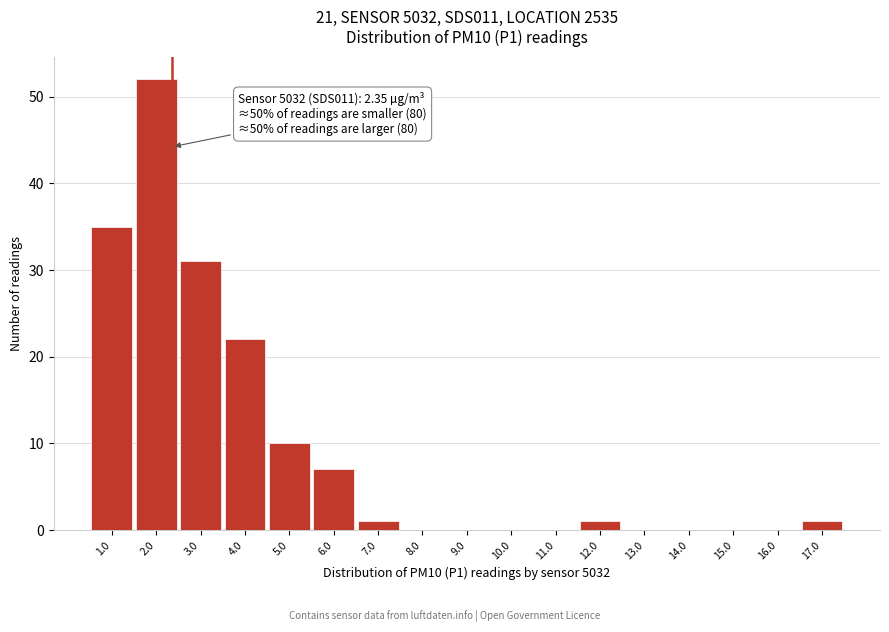

Which range on the x-axis has the tallest bar?

1.5 to 2.5